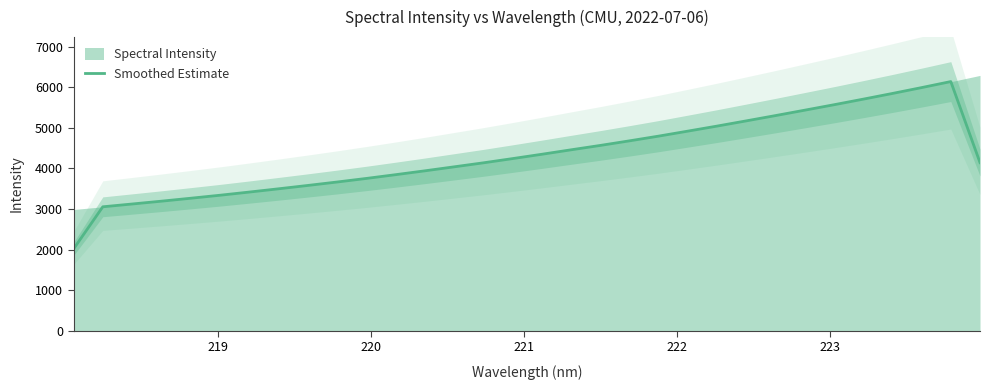

What is the maximum value for Smoothed Estimate?

6143.3